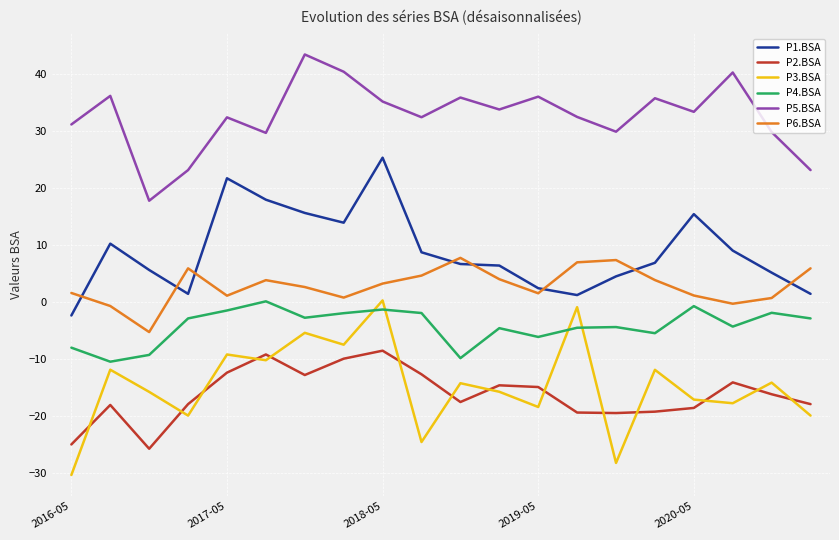

In P6.BSA, how many points are lower than both neighbors (excluding endpoints)?

5